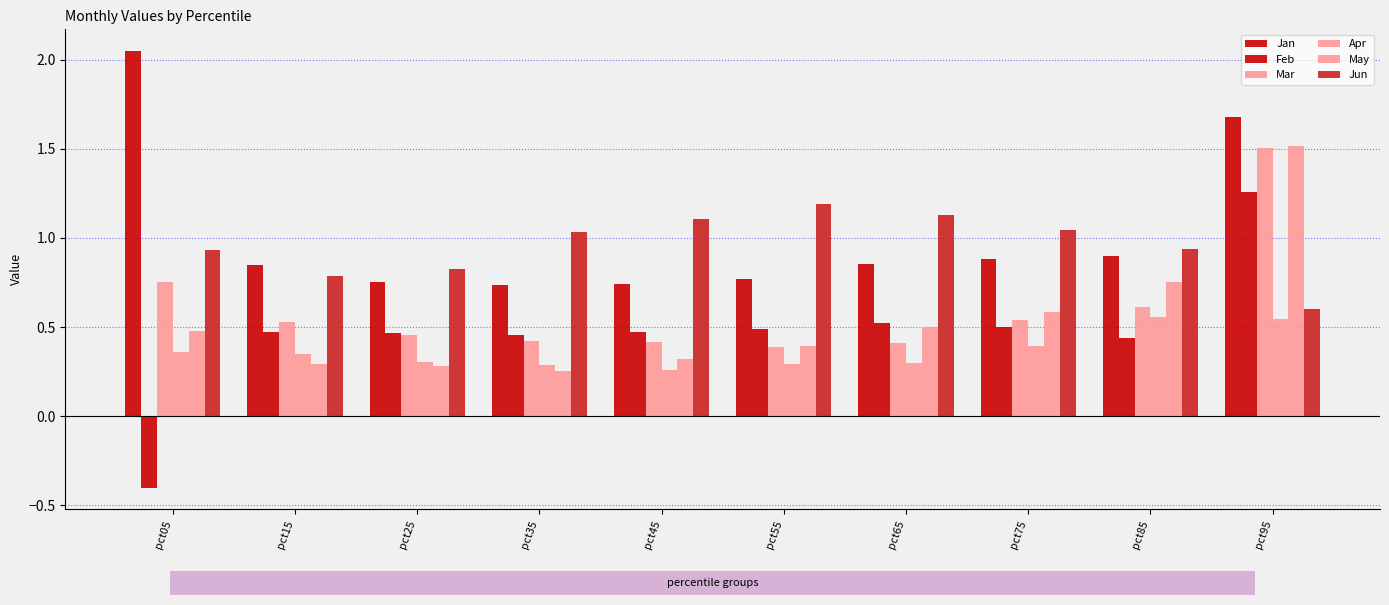

How many categories are shown in the chart?

10